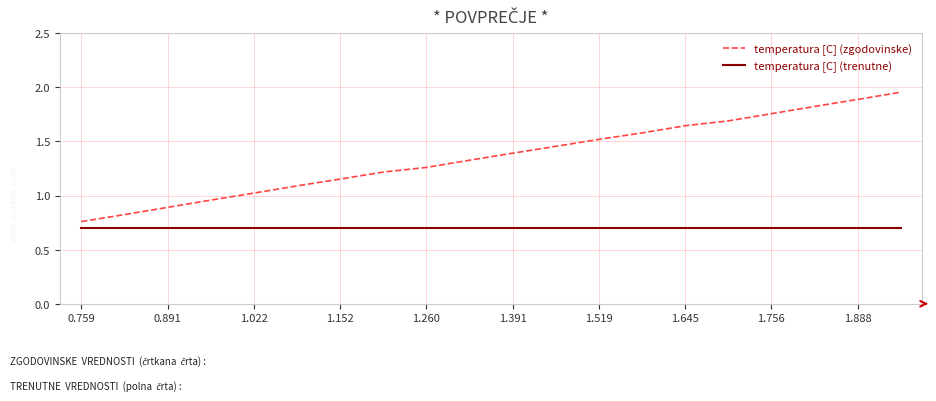

What is the highest value of the temperatura [C] (trenutne) series?

0.7